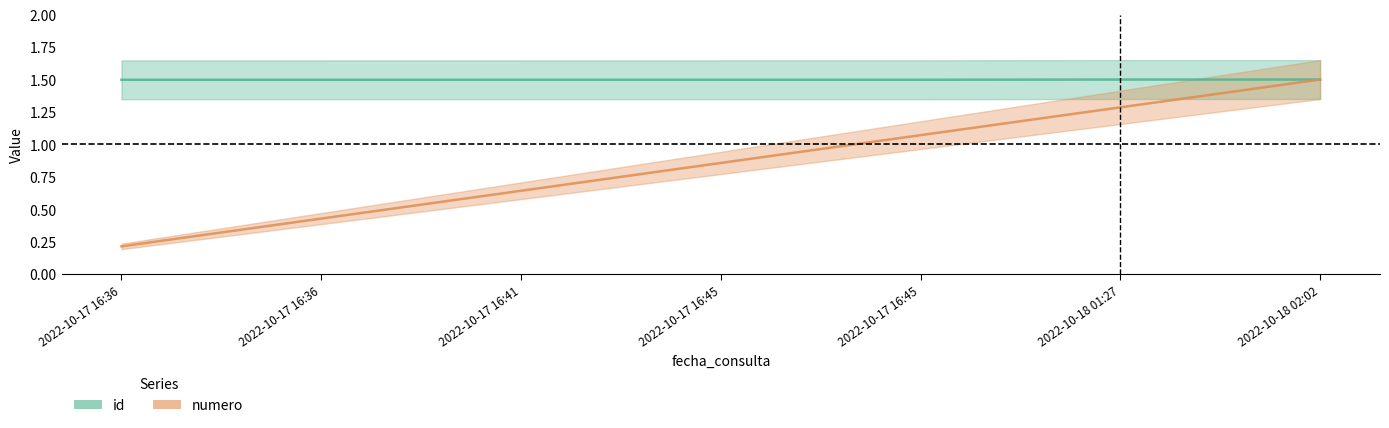

Reading left to right, list all the values displayed in this chart.

id: 2022-10-17 16:36=1.5	2022-10-17 16:36=1.5	2022-10-17 16:41=1.5	2022-10-17 16:45=1.5	2022-10-17 16:45=1.5	2022-10-18 01:27=1.5	2022-10-18 02:02=1.5
numero: 2022-10-17 16:36=0.2	2022-10-17 16:36=0.4	2022-10-17 16:41=0.6	2022-10-17 16:45=0.9	2022-10-17 16:45=1.1	2022-10-18 01:27=1.3	2022-10-18 02:02=1.5